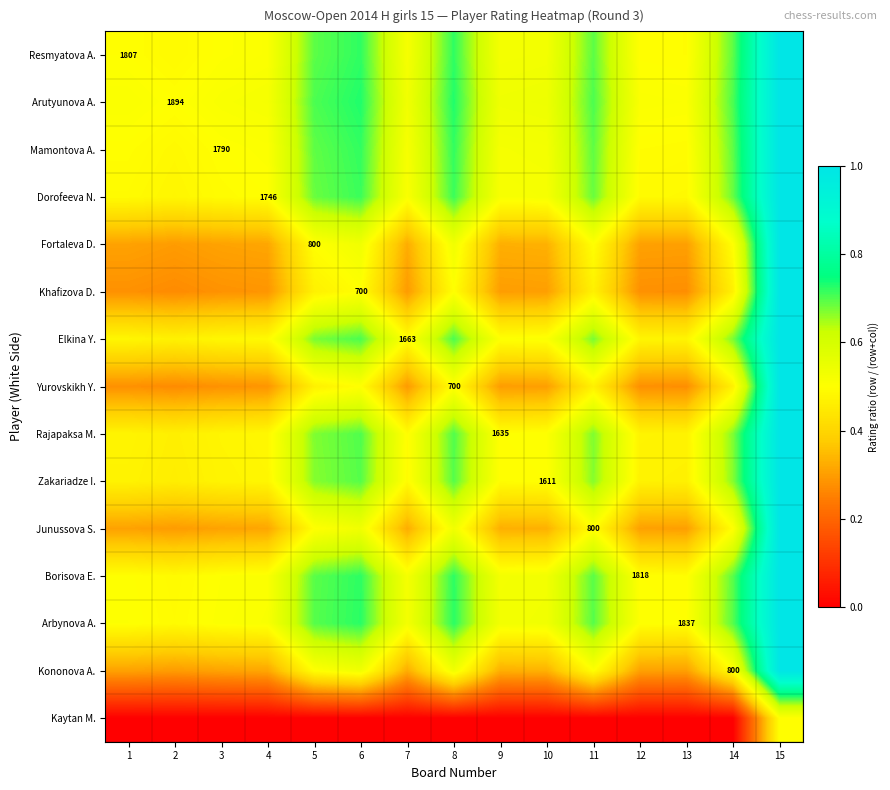

What is the total value across all series at 12?

5.9